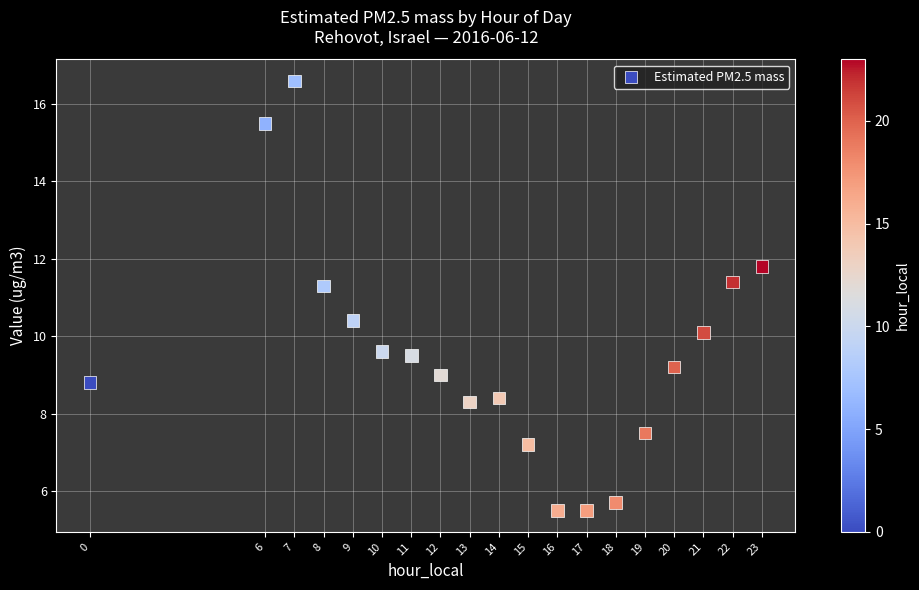

What is the range of X values (max minus min)?

23.0